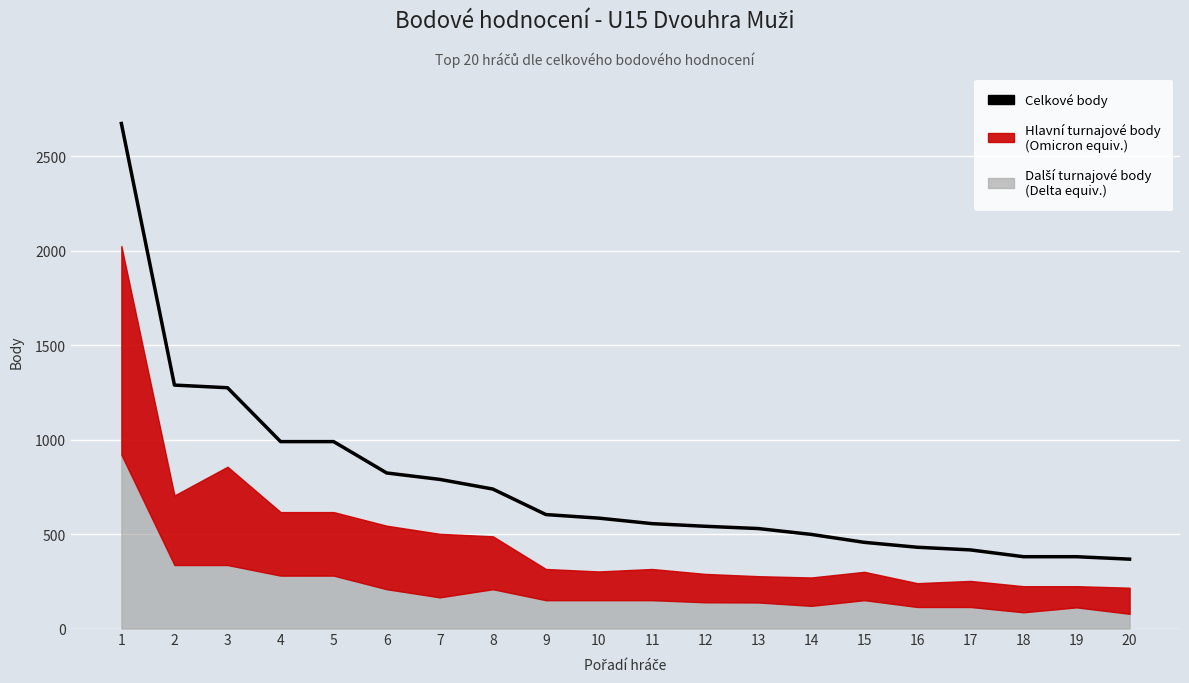

Read the value at 9.

603